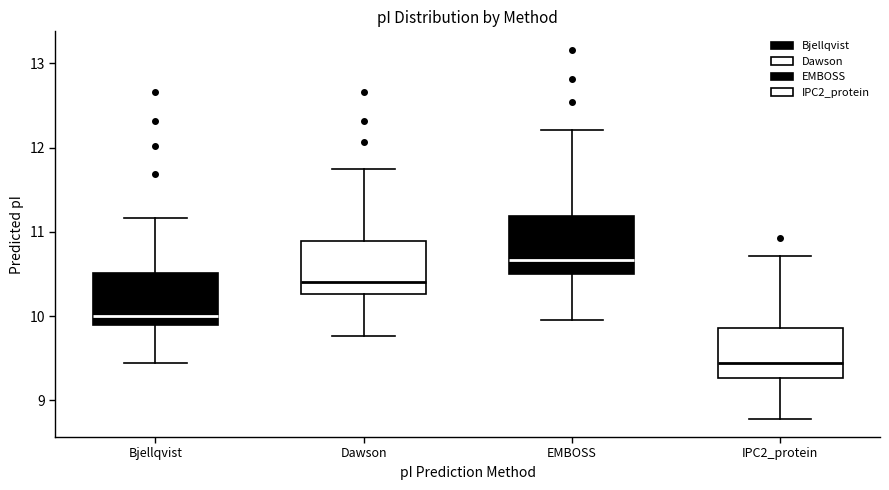

Reading left to right, transcribe this box plot: for each box, give where its median line is, the range the box spans, and where its two whiskers end, as read against the y-axis. The values are not printed on the chart, so give them approximately, as read against the axis.

Bjellqvist: median 10.0, box 9.9 to 10.5, whiskers 9.4 to 11.2
Dawson: median 10.4, box 10.3 to 10.9, whiskers 9.8 to 11.7
EMBOSS: median 10.7, box 10.5 to 11.2, whiskers 10.0 to 12.2
IPC2_protein: median 9.5, box 9.3 to 9.9, whiskers 8.8 to 10.7